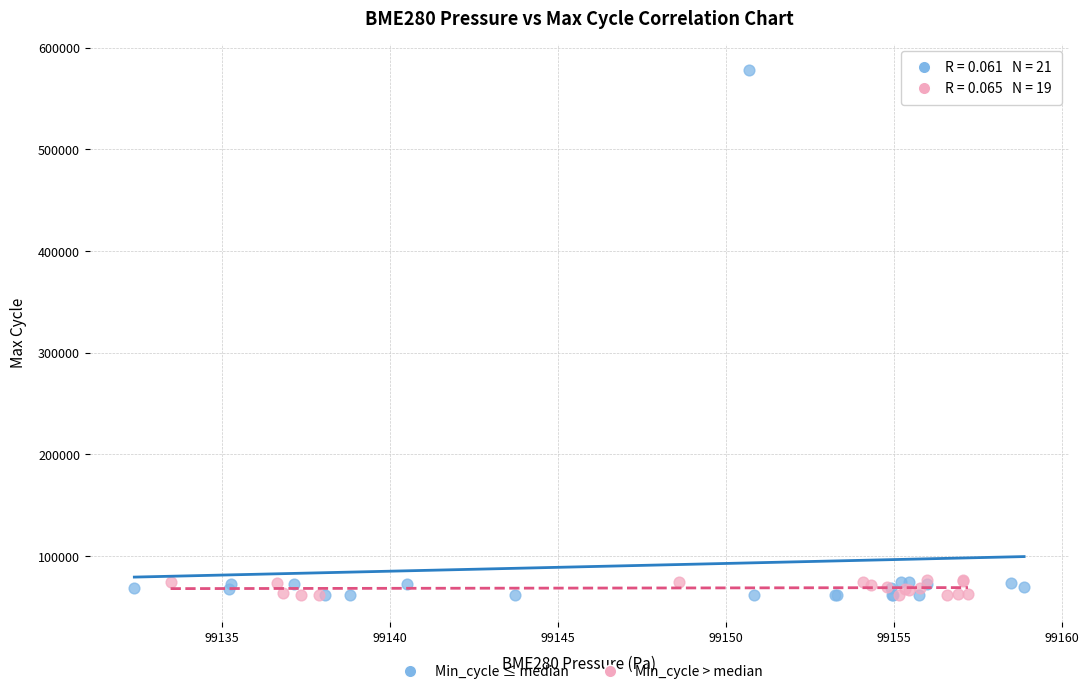

Which series contains the highest Y value?

Min_cycle ≤ median